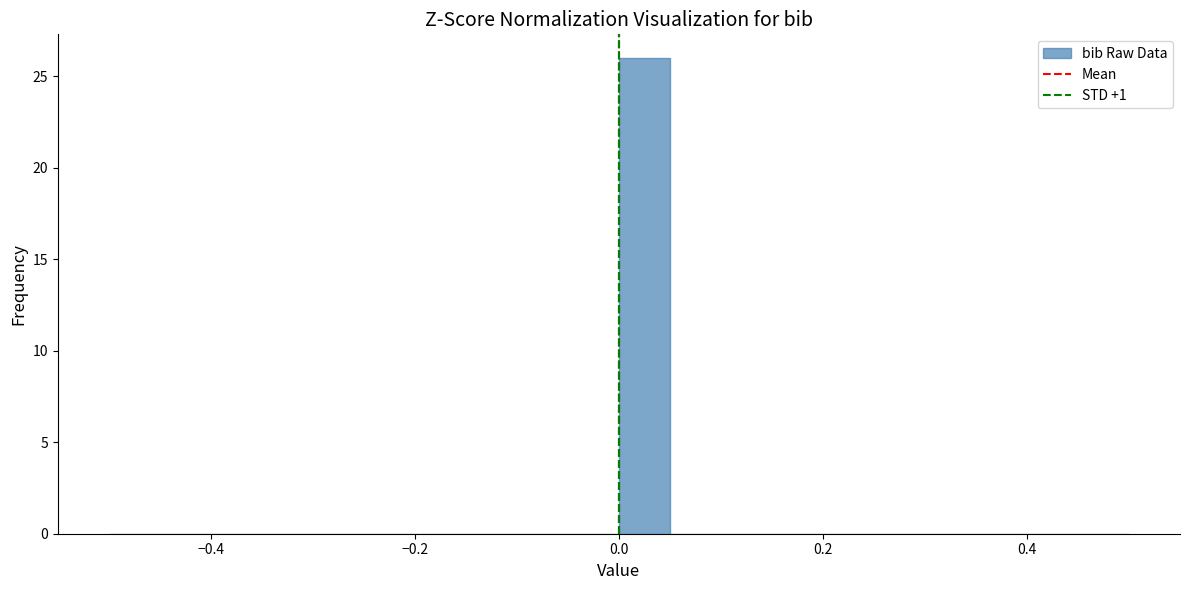

Around what value on the x-axis is the tallest bar? Give the approximate position of its centre, as read against the axis.

0.02